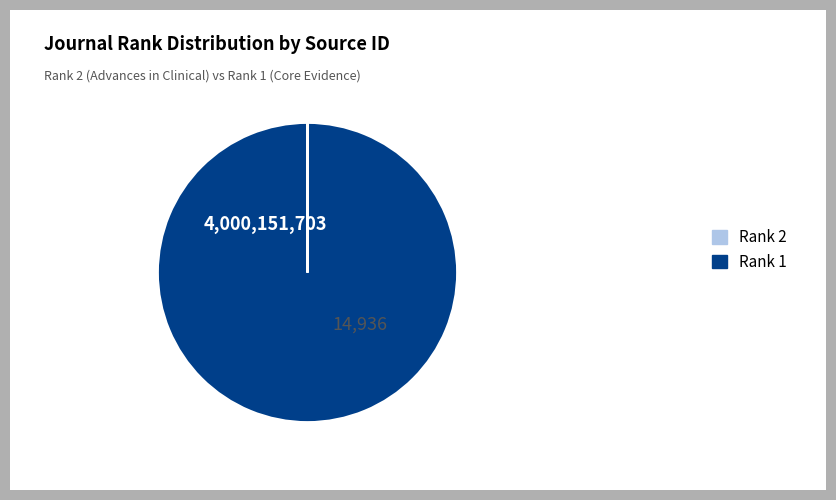

What is the largest slice in the pie chart?

Rank 1